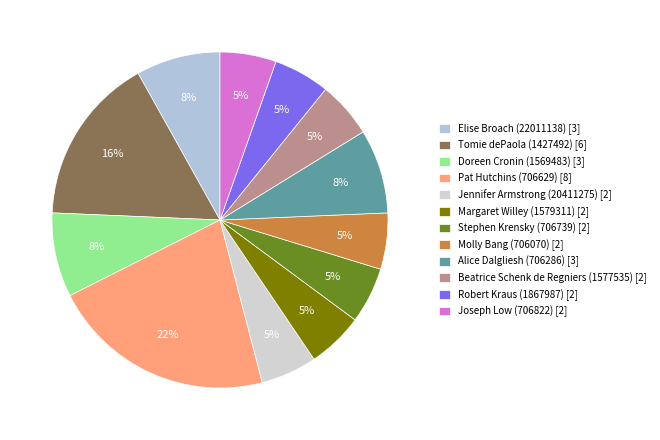

What percentage is NOT represented by Beatrice Schenk de Regniers (1577535)?

94.6%